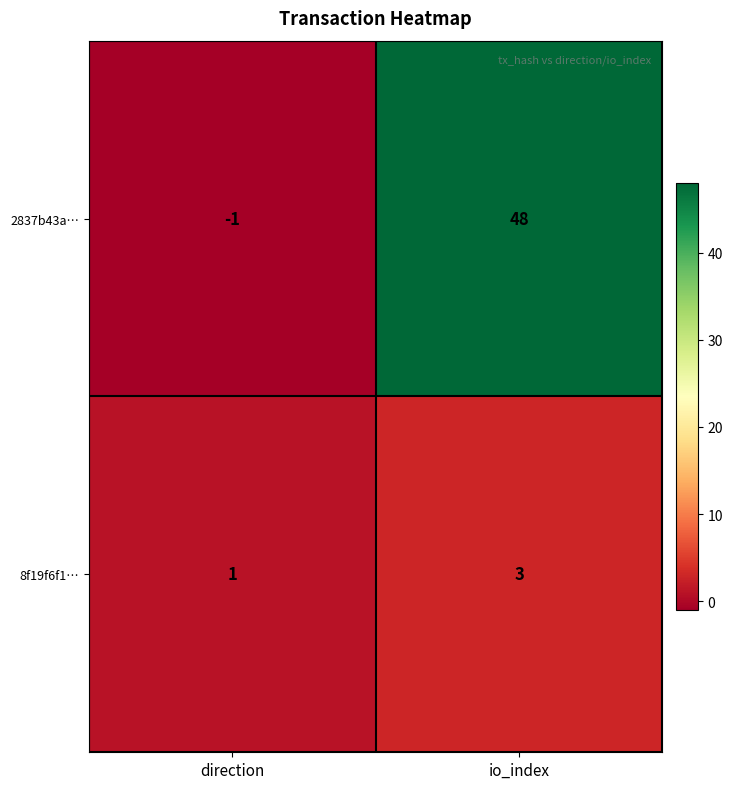

Reading left to right, list all the values displayed in this chart.

2837b43a…: direction=-1	io_index=48
8f19f6f1…: direction=1	io_index=3